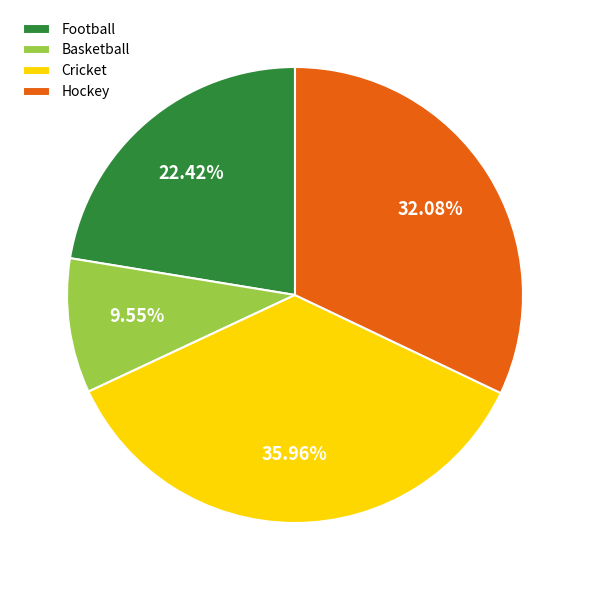

To the nearest percent, what is the difference between the largest and smallest slice percentages?

26%